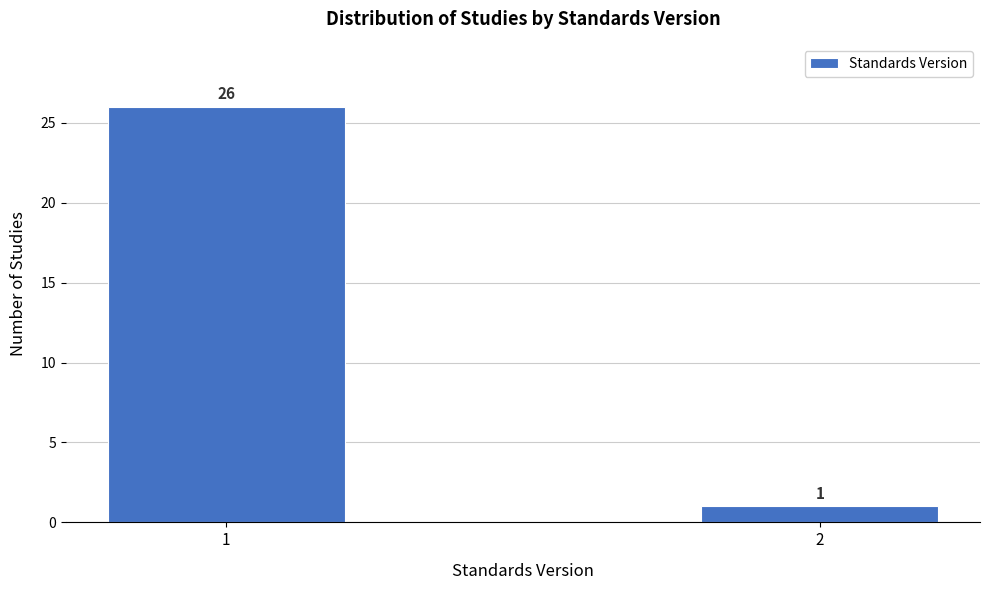

Reading left to right, transcribe all the data shown in this chart.

26	1